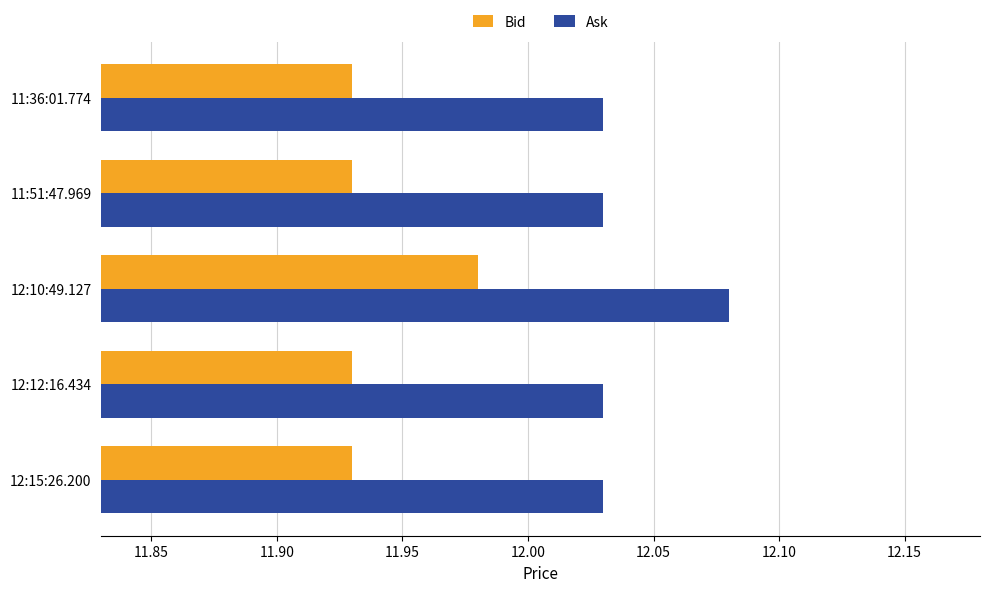

Count the Ask values in the range 12 to 13.

5